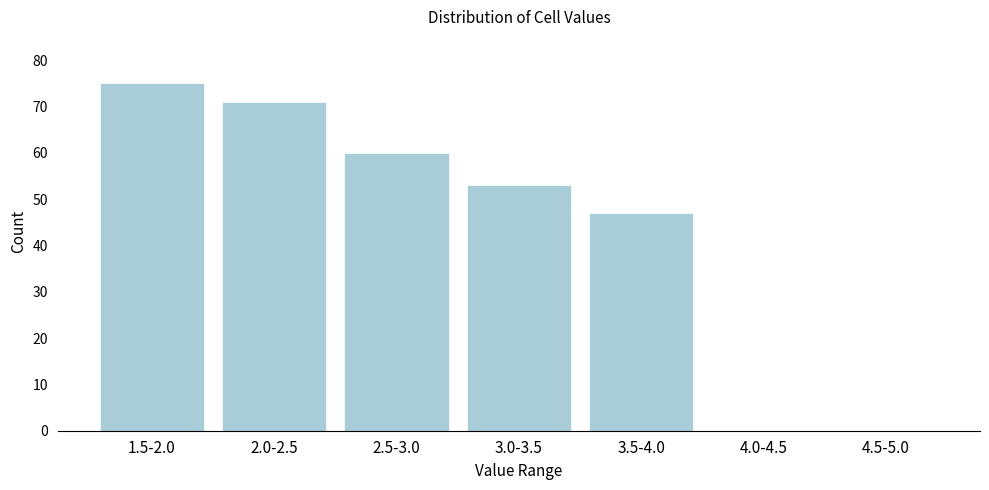

Reading right to left, list all the values displayed in this chart.

4.5-5.0=0	4.0-4.5=0	3.5-4.0=47	3.0-3.5=53	2.5-3.0=60	2.0-2.5=71	1.5-2.0=75